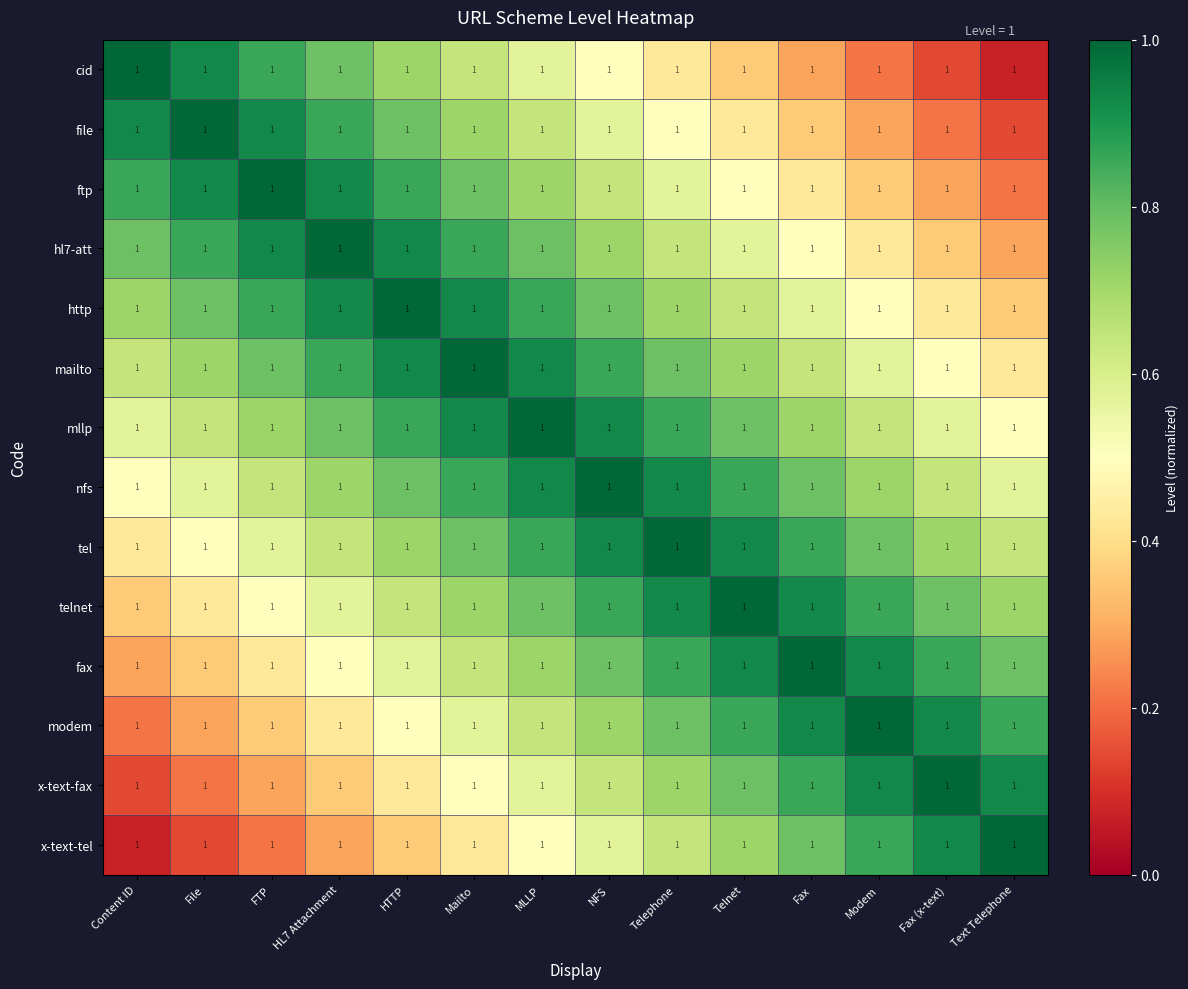

Is the value of cid at HL7 Attachment greater than the value of nfs at Mailto?

No